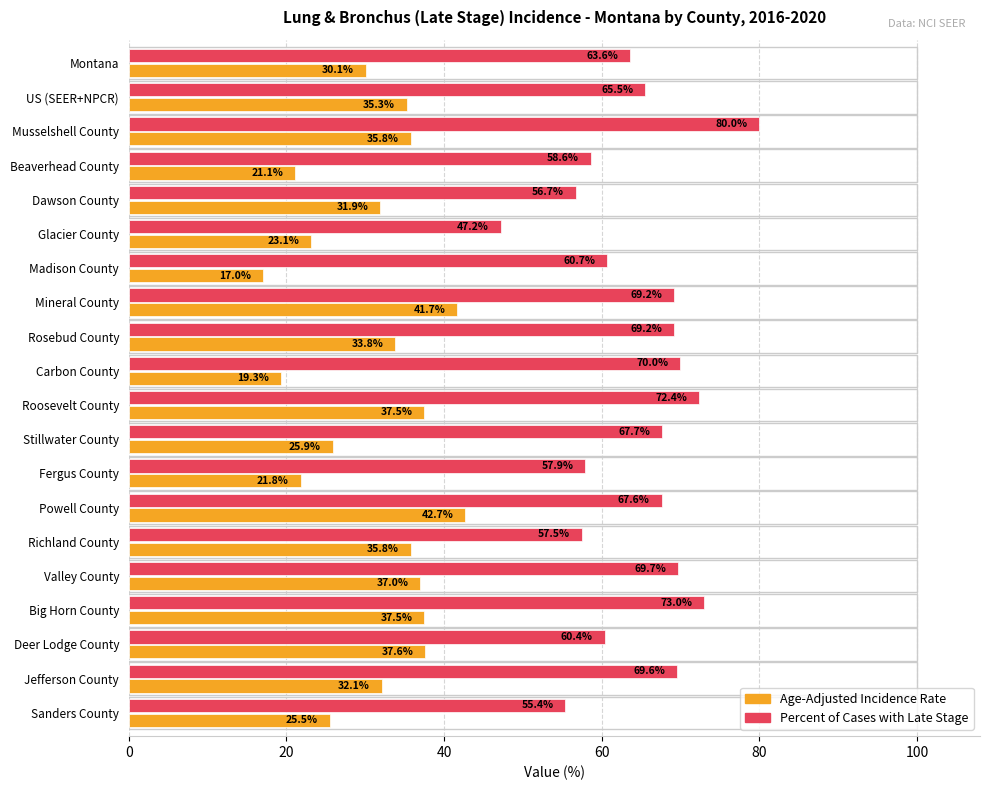

What is the average value of the Age-Adjusted Incidence Rate series?

31.1